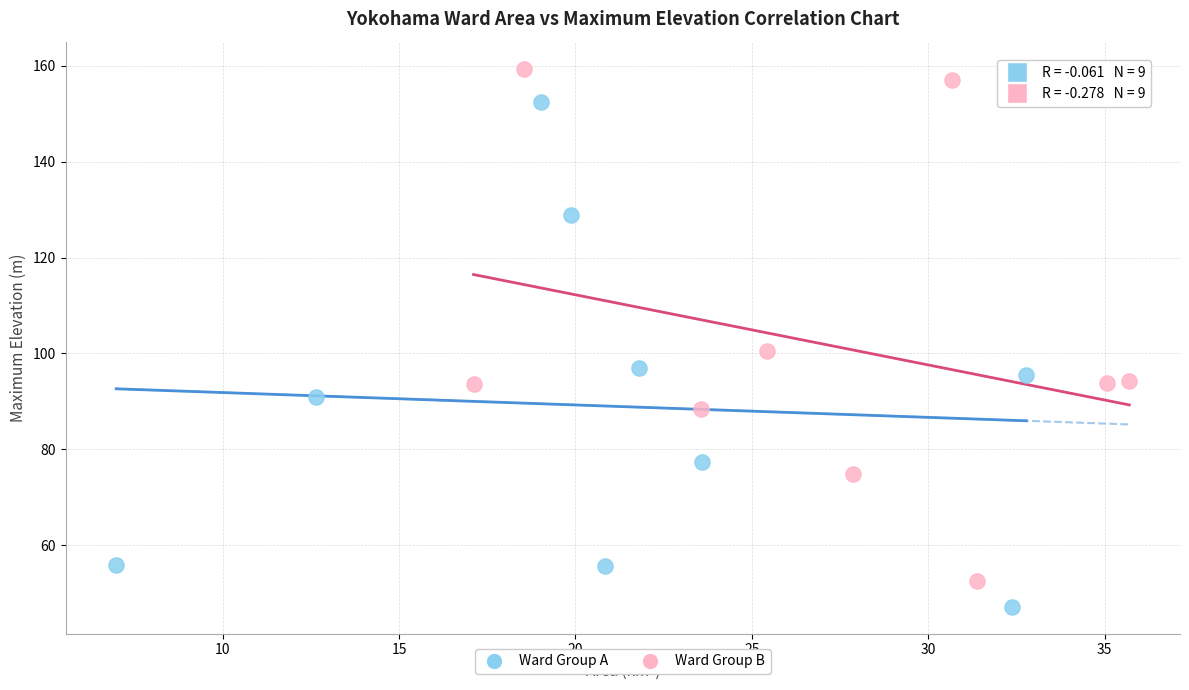

Which series contains the lowest Y value?

Ward Group A